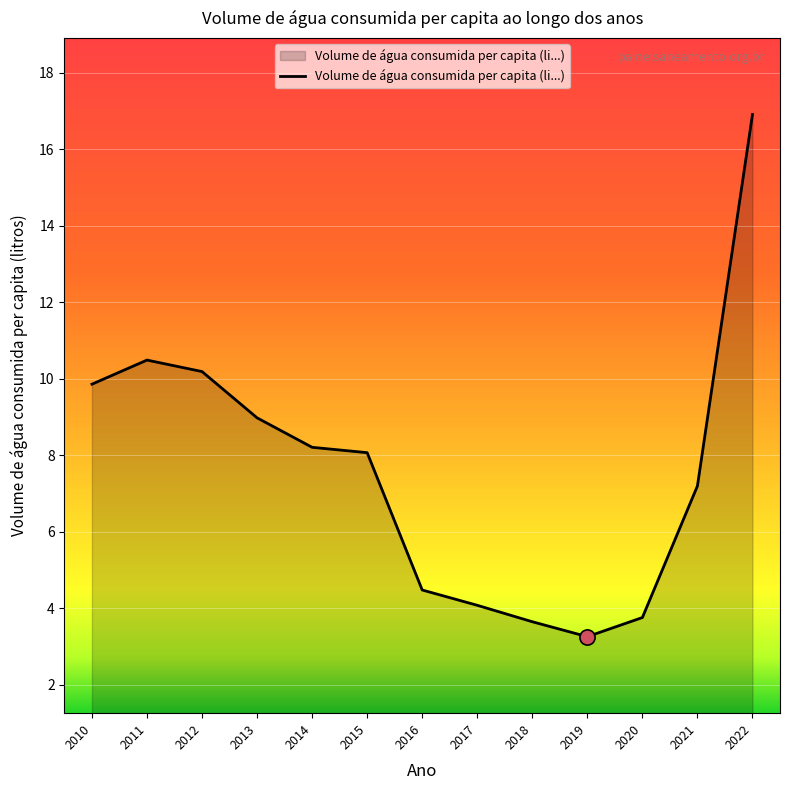

What is the ratio of the value at 2015 to the value at 2016?

1.8